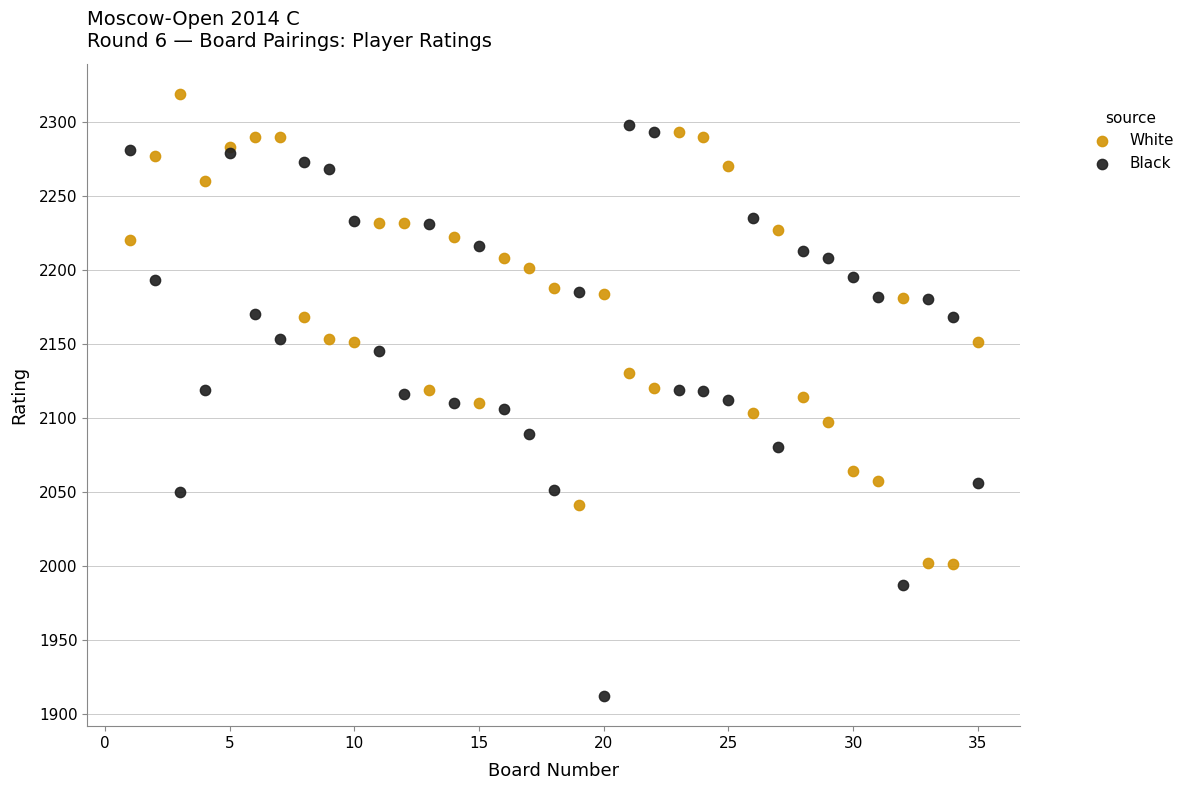

Which series has the widest spread of Y values?

Black